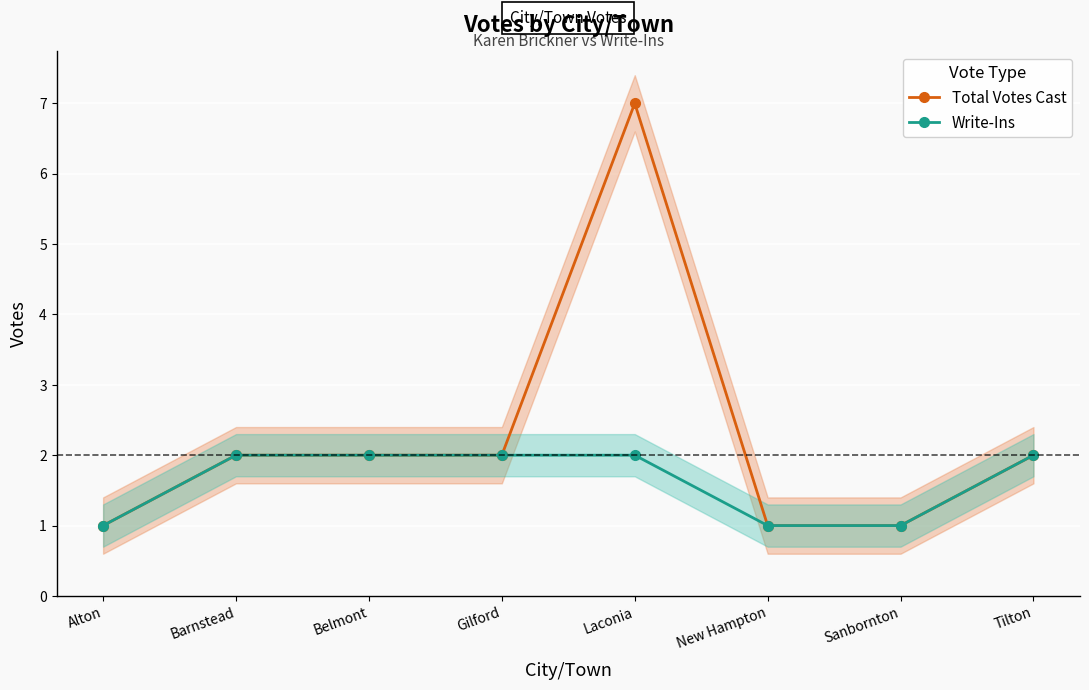

Which series has the largest total across all categories?

Total Votes Cast